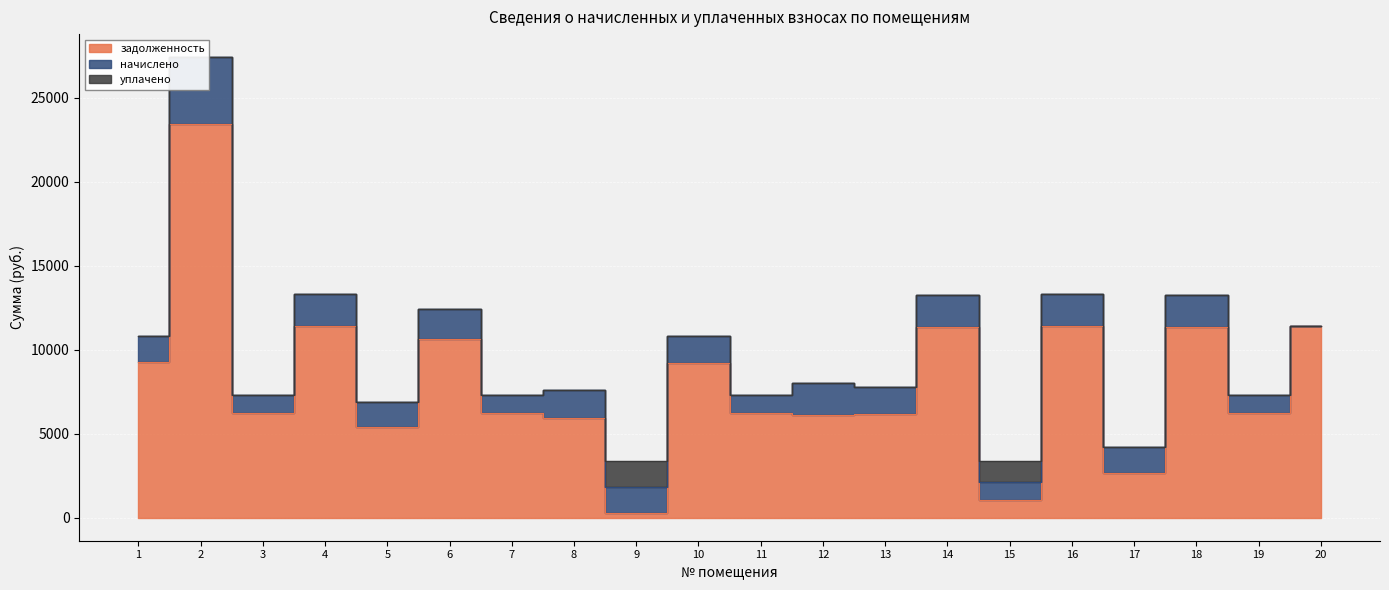

Count the number of data series in this chart.

3